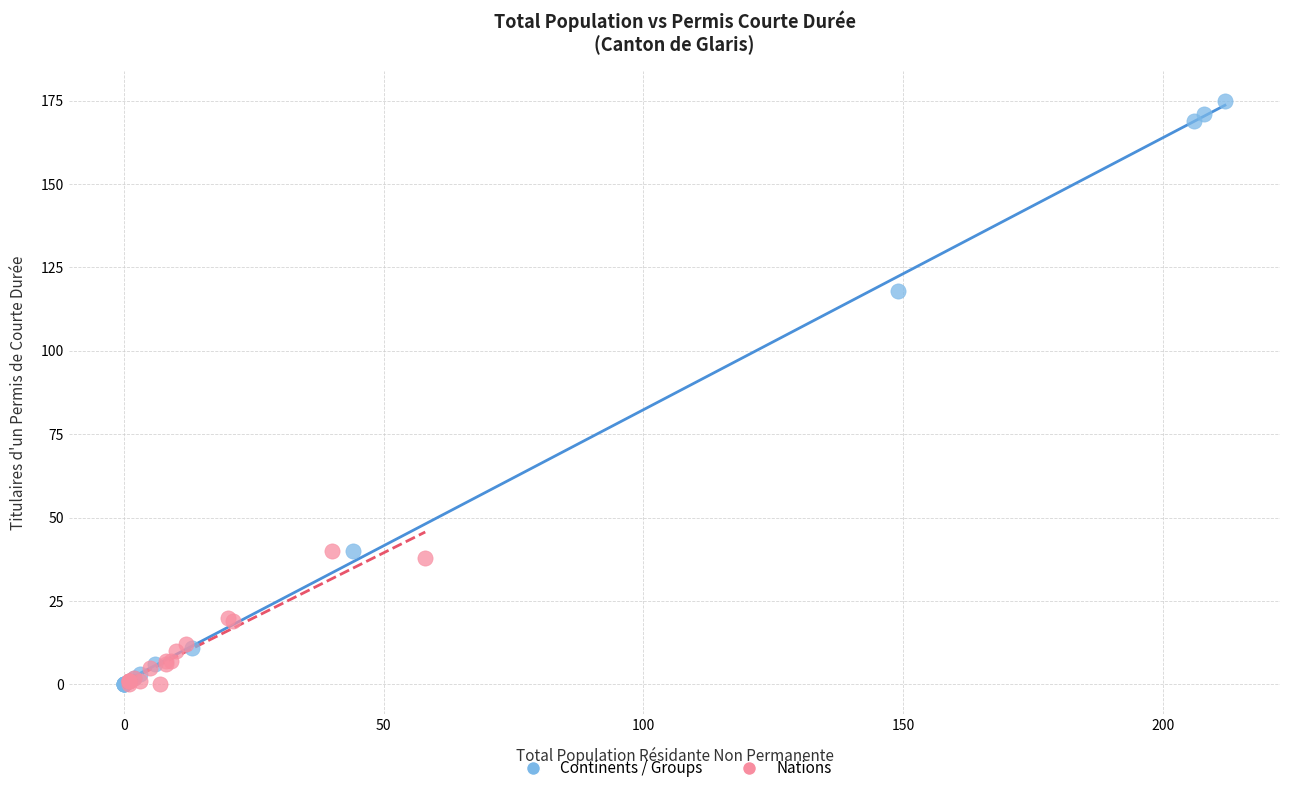

Which series reaches the maximum Y coordinate?

Continents / Groups